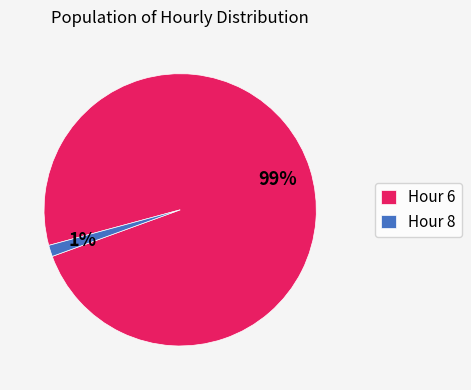

How many slices are in this pie chart?

2